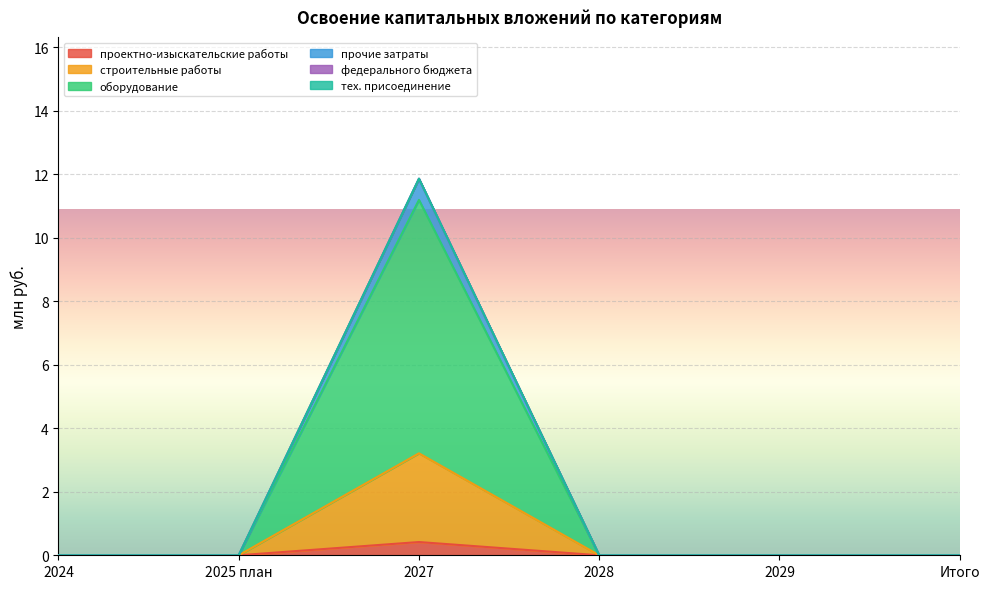

Does the chart display data point markers on the line(s)?

No